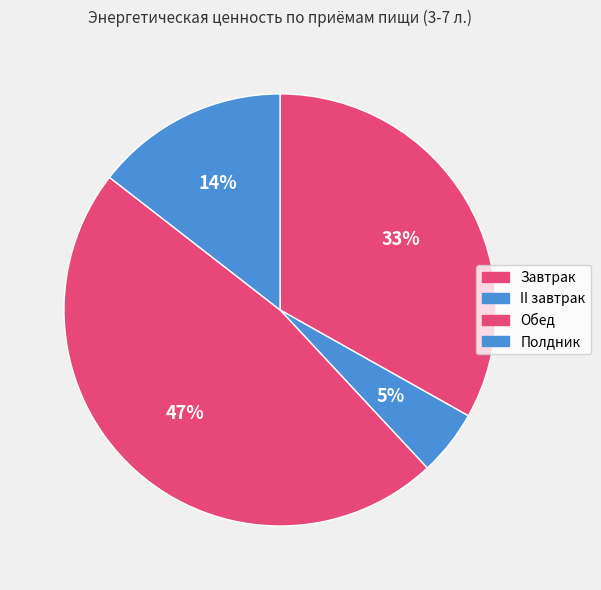

Count the number of slices in the pie.

4